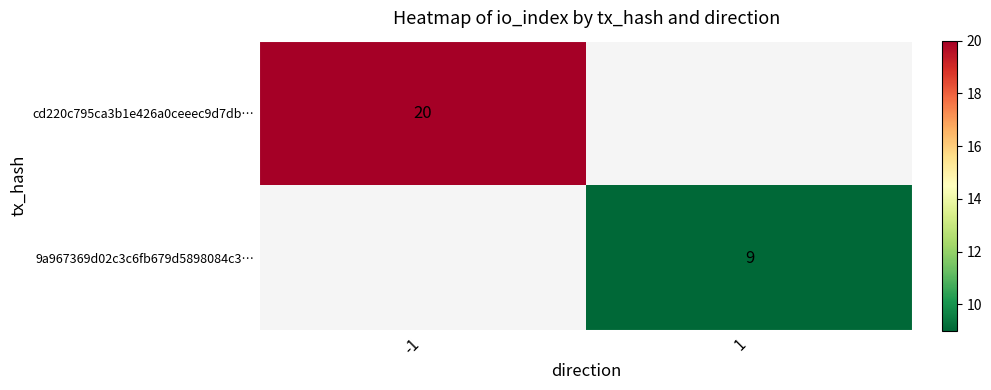

The 9a967369d02c3c6fb679d5898084c3… series shows 9 at 1. True or false?

True